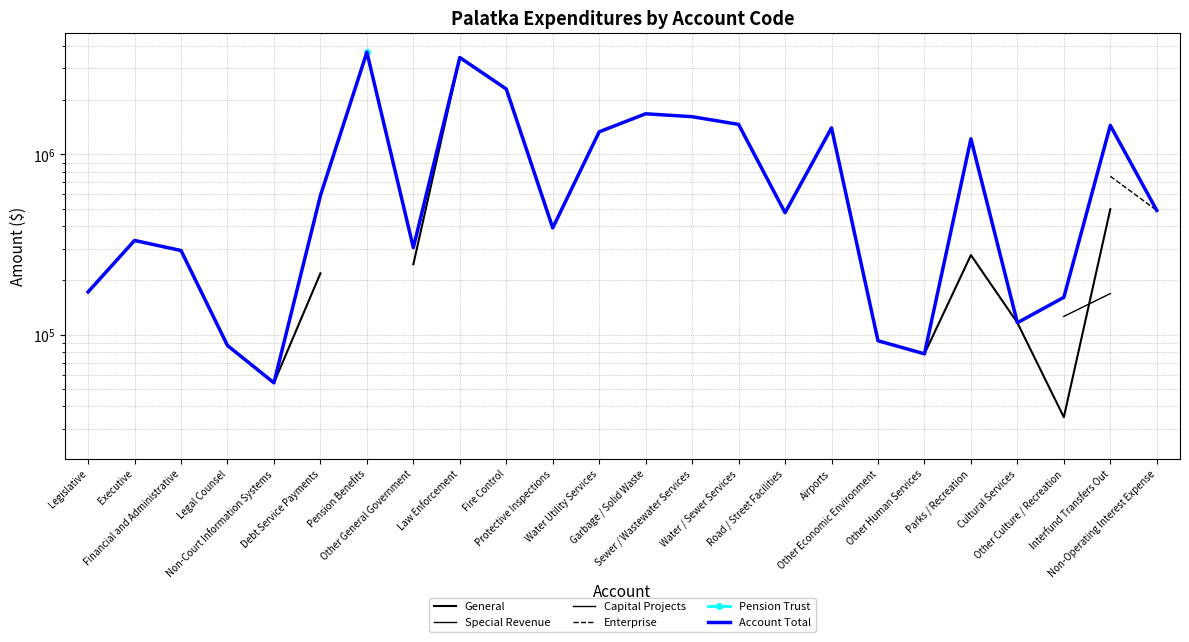

What is the lowest value of the General series?

34836.0